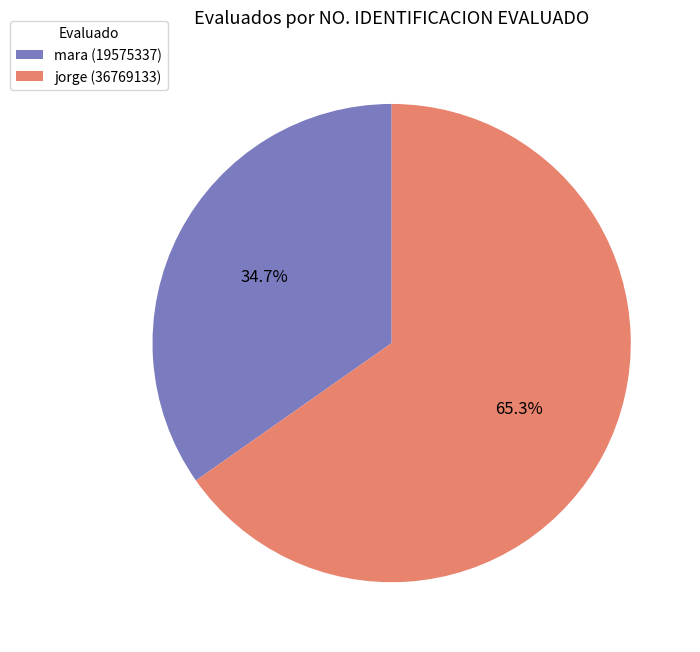

True or false: jorge (36769133) accounts for 72% of the total.

False